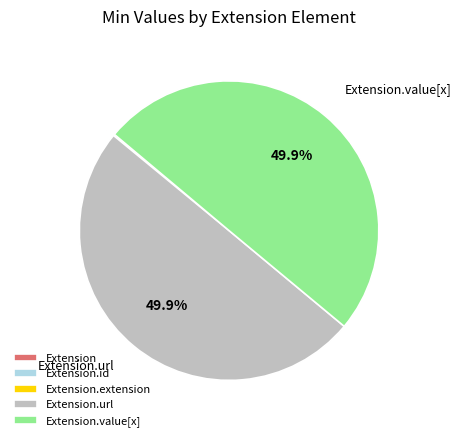

Does Extension.id account for over 50% of the chart?

No